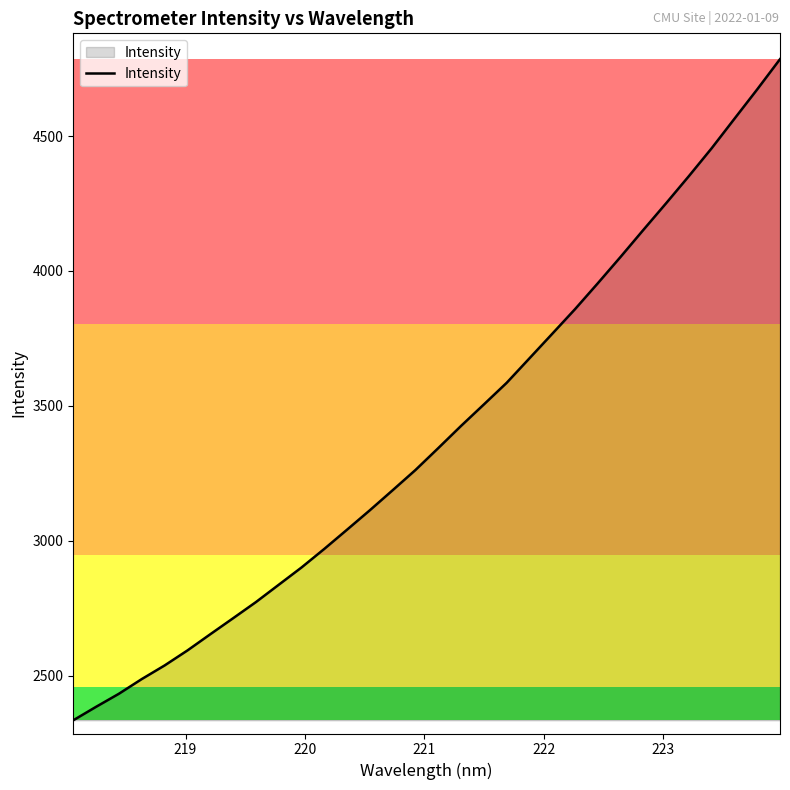

What is the difference between the maximum and minimum values?

2450.6